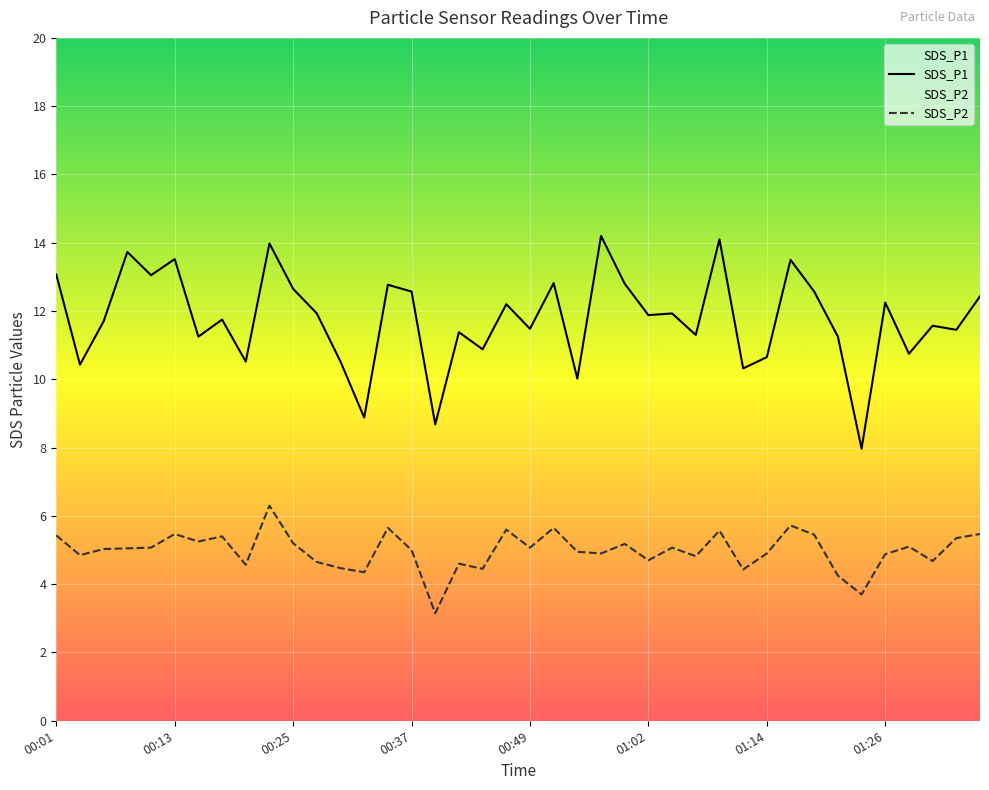

Count the number of categories in the chart.

40